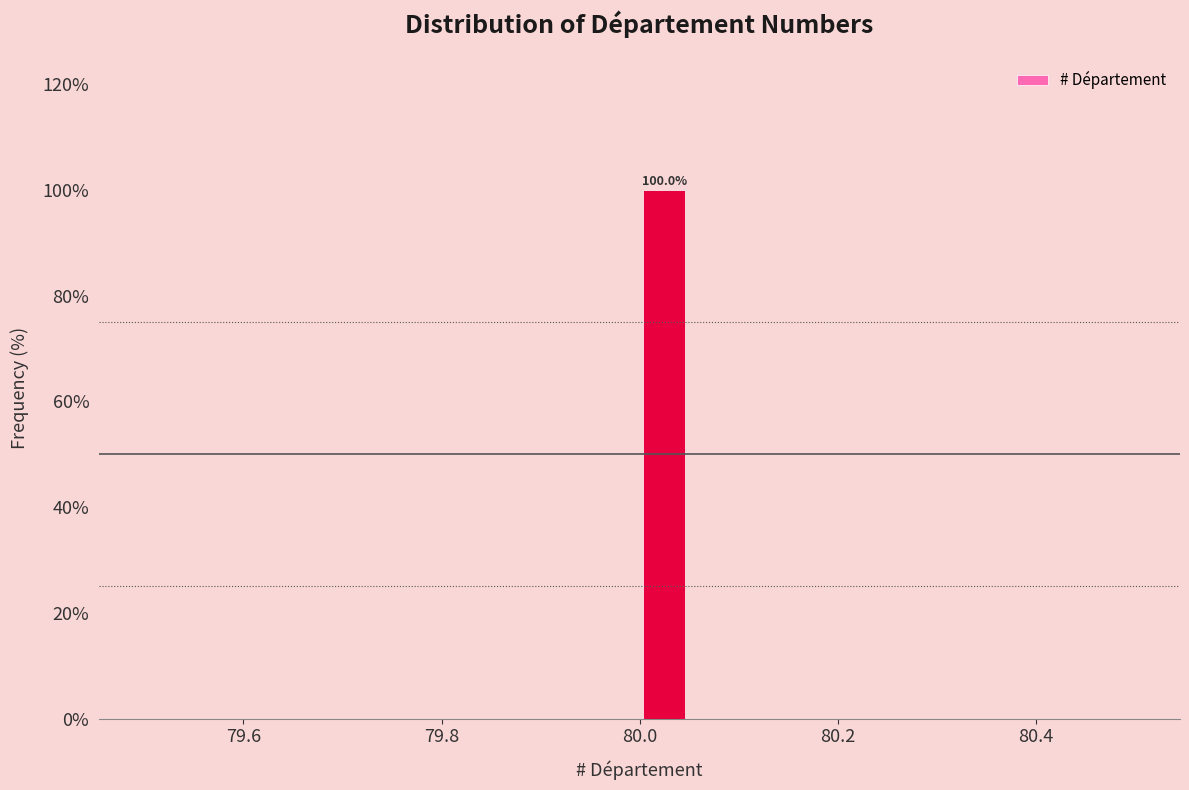

Read against the x-axis, roughly where is the centre of the tallest bar?

80.02